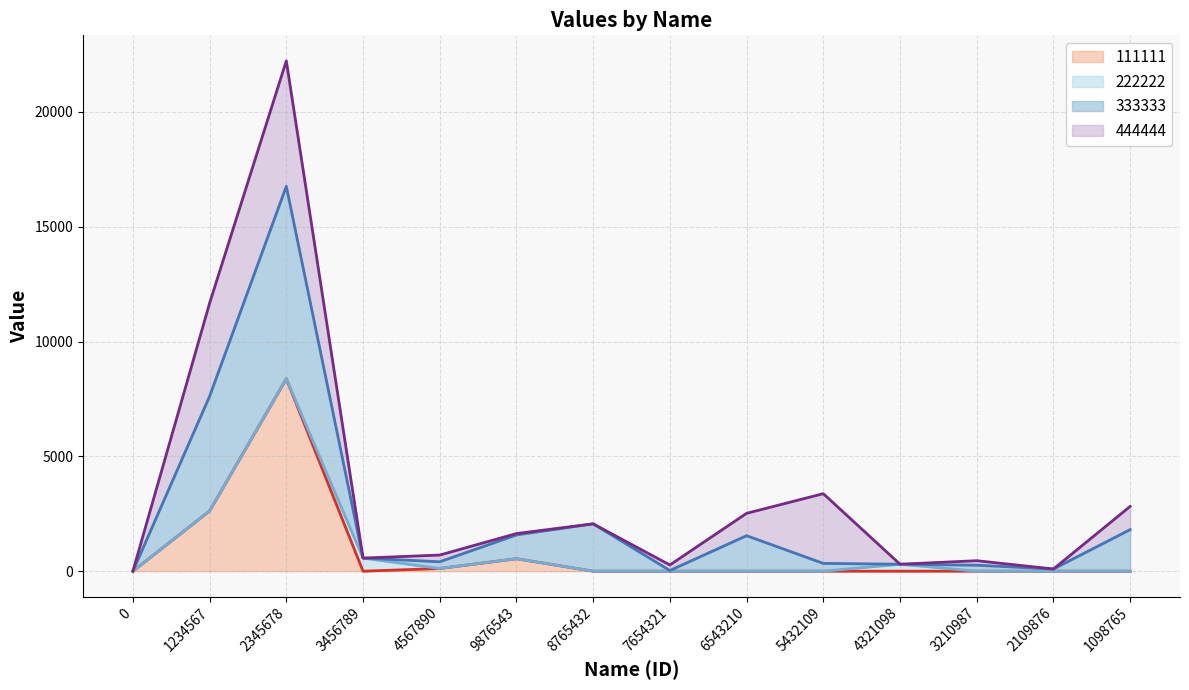

At which label is 333333 closest to 8379?

1234567